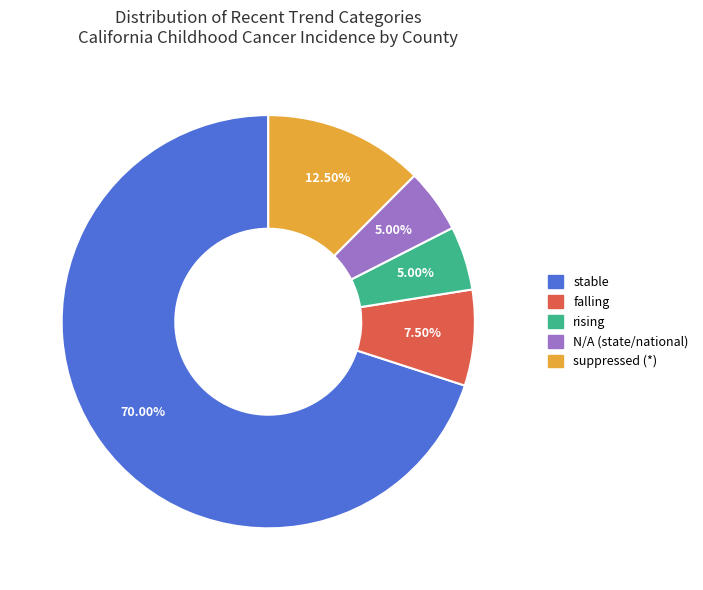

Is there any slice that represents more than half of the pie?

Yes